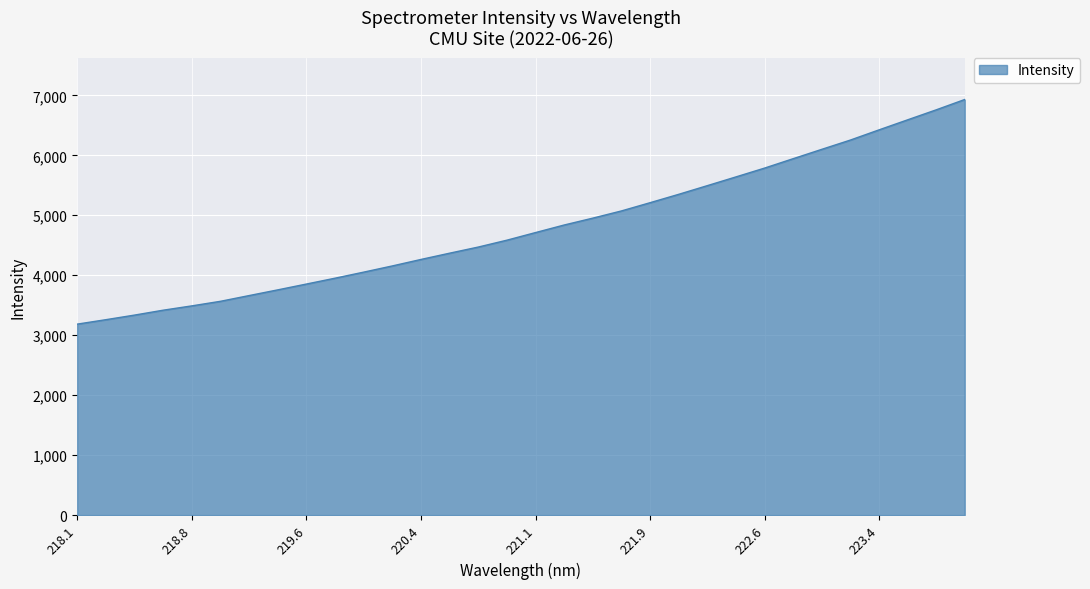

What is the maximum value shown in the chart?

6931.1